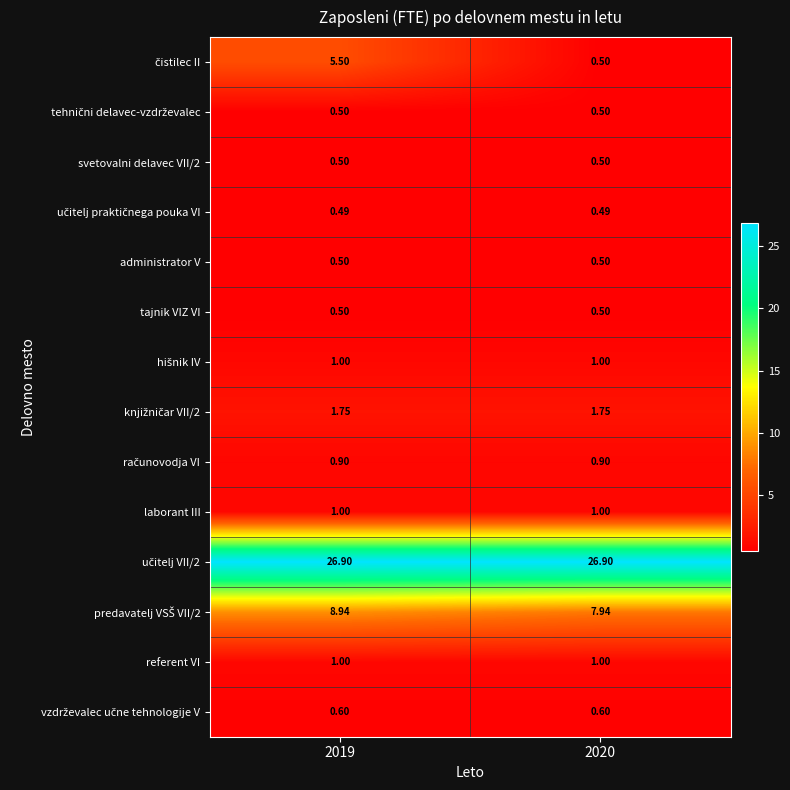

Count the number of data series in this chart.

14